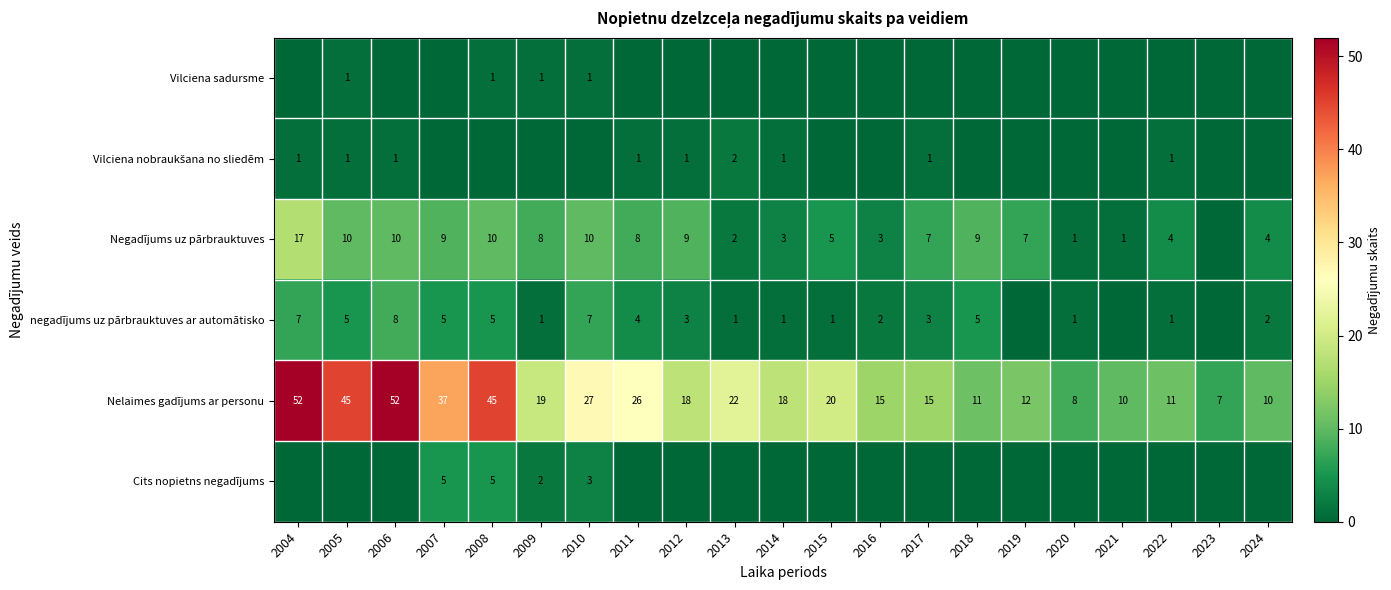

Is it true that negadījums uz pārbrauktuves ar automātisko equals 3 at 2017?

True